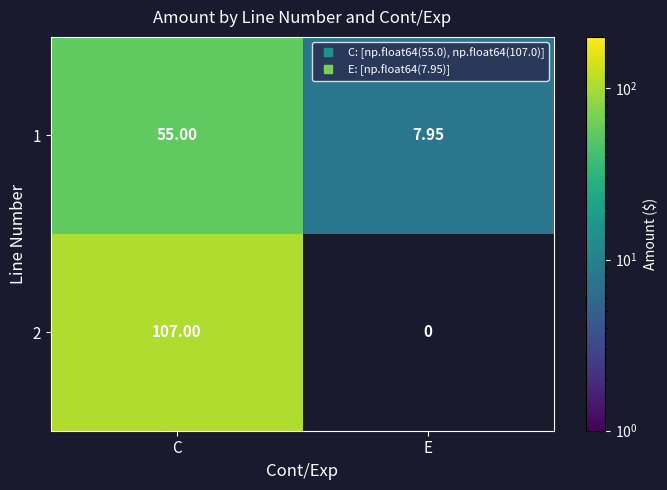

At which category is the sum across all series the highest?

C